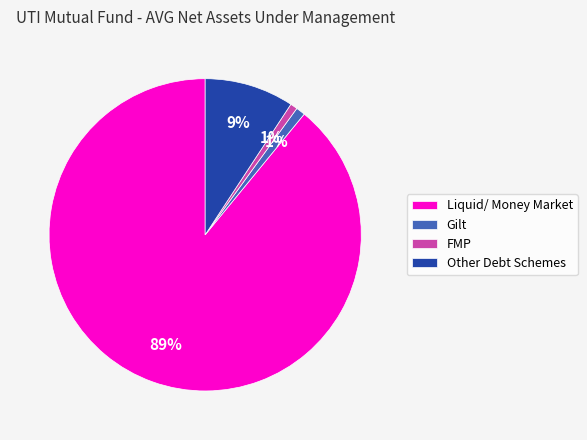

Count the number of slices in the pie.

4